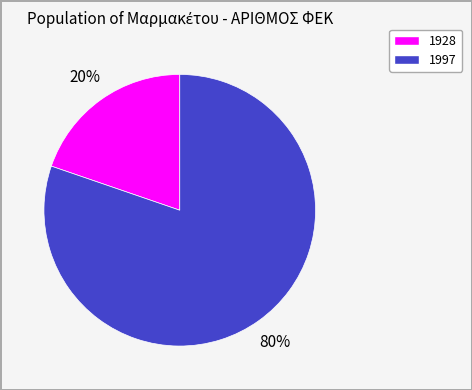

Which slice represents more than half of the pie?

1997